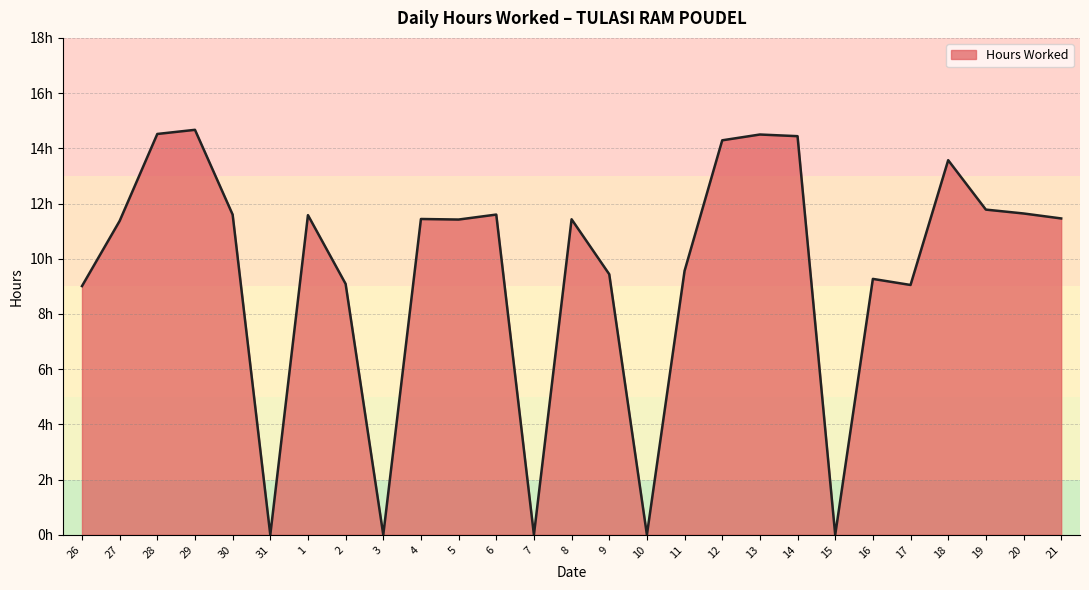

Rank the categories by value from lowest to highest.

31, 3, 7, 10, 15, 26, 17, 2, 16, 9, 11, 27, 5, 8, 4, 21, 1, 30, 6, 20, 19, 18, 12, 14, 13, 28, 29